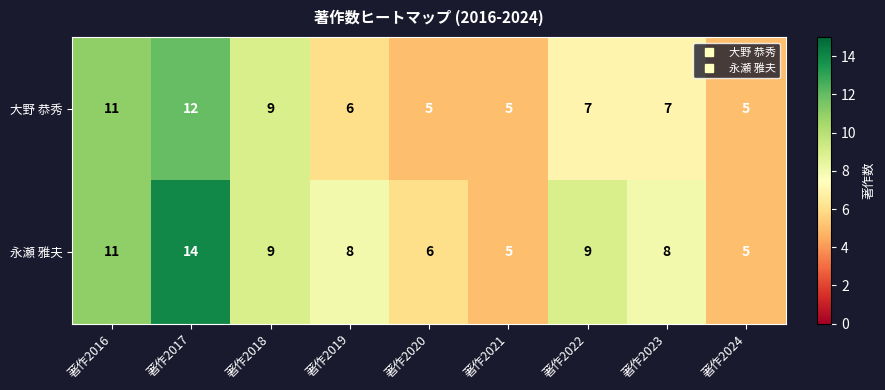

The value of 永瀬 雅夫 at 著作2024 is 5. True or false?

True